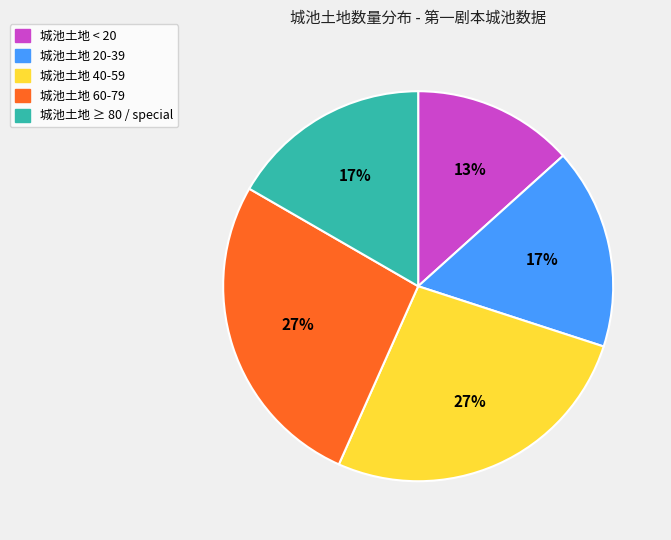

To the nearest percent, what is the average slice percentage?

20%